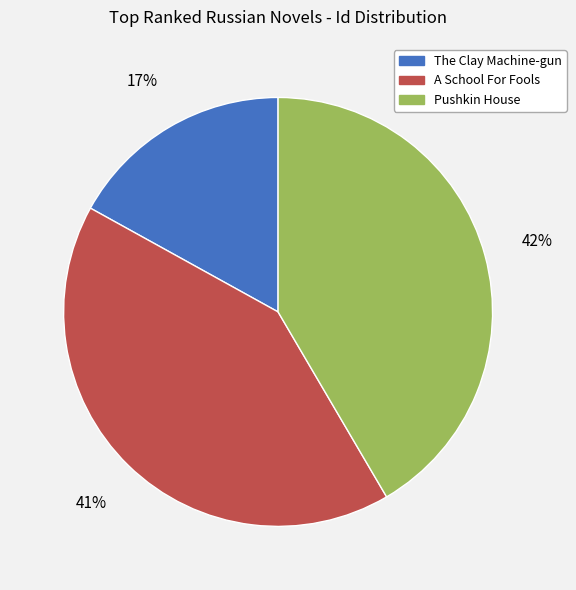

What percentage is the Pushkin House slice, to the nearest percent?

42%